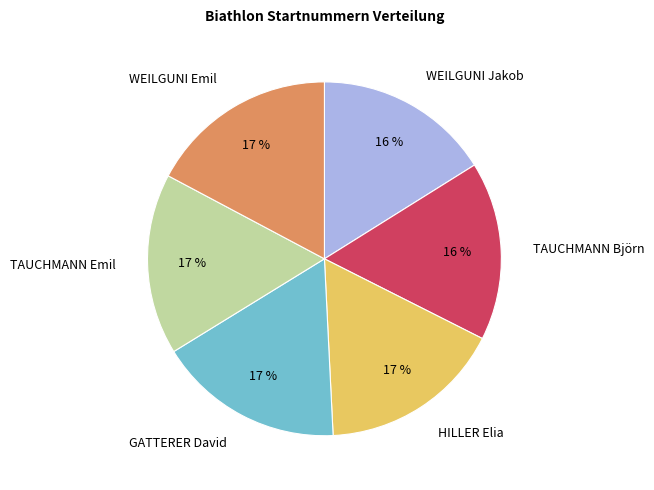

To the nearest percent, what portion does HILLER Elia represent?

17%